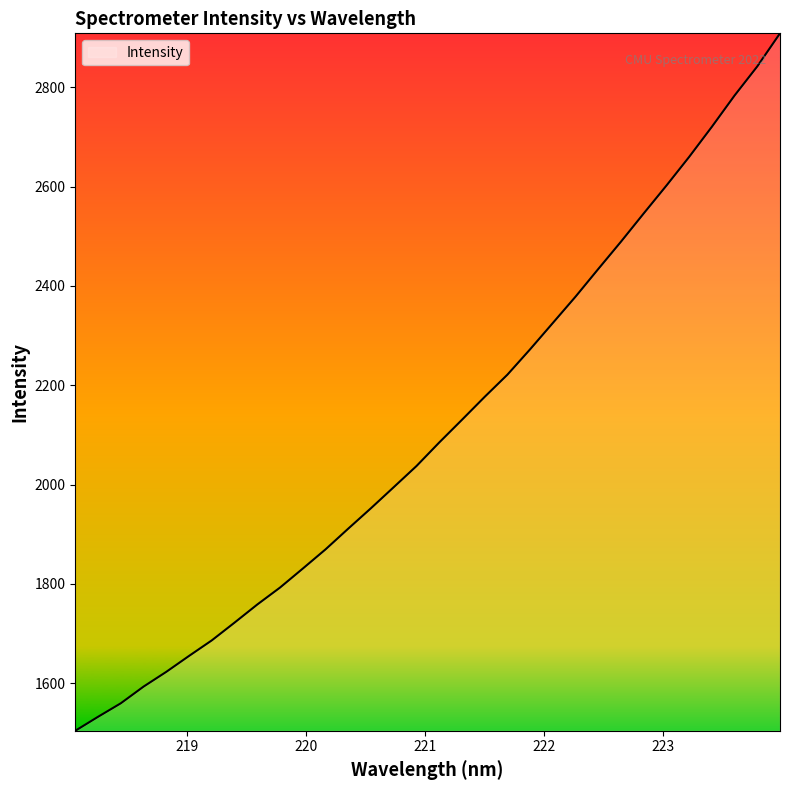

What is the difference between the second highest and second lowest values?

1309.1